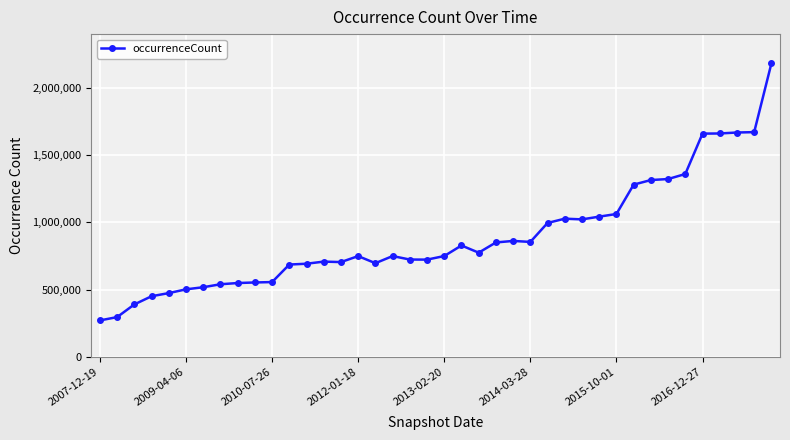

What is the value of the 8th point from the left?

540383